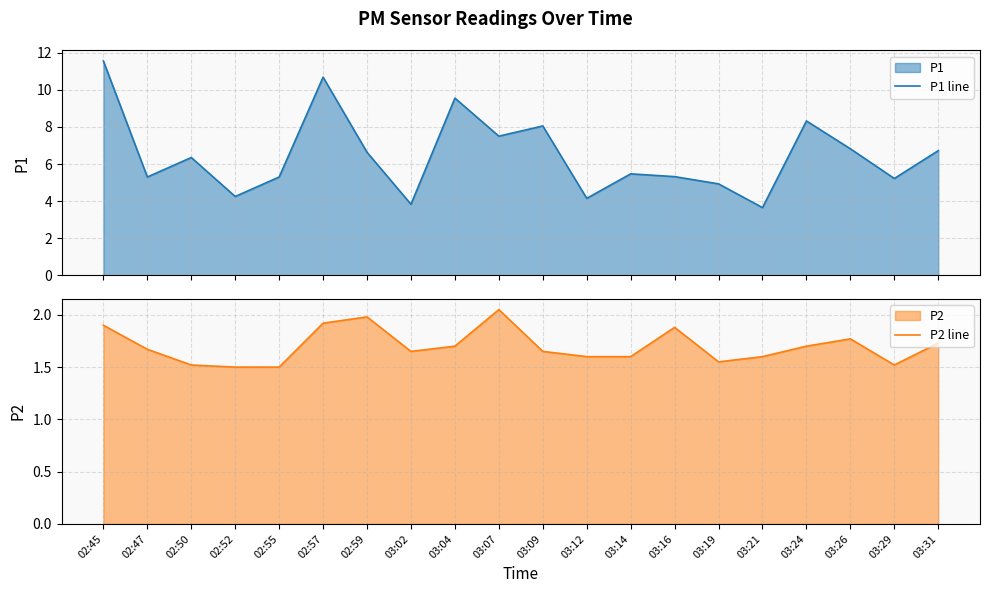

What is the lowest value of the P2 line series?

1.5